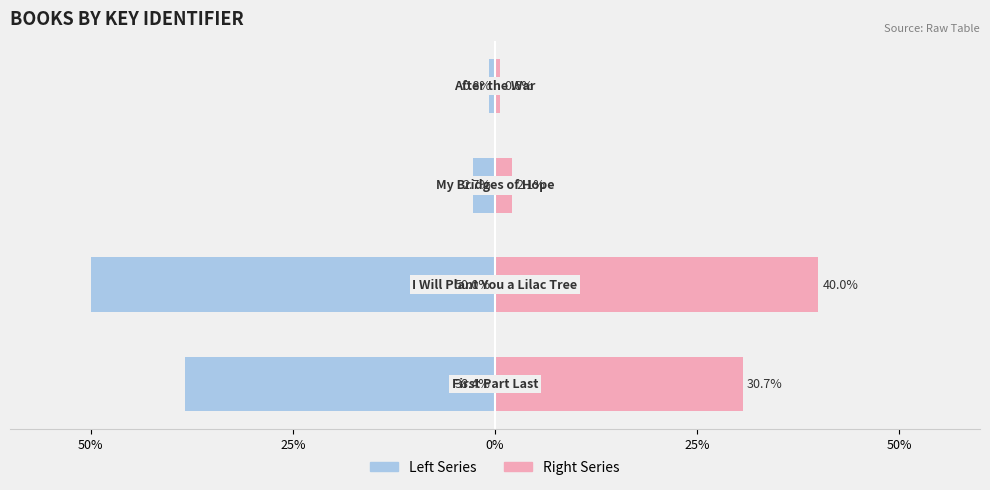

At how many categories does at least one series exceed -22?

4